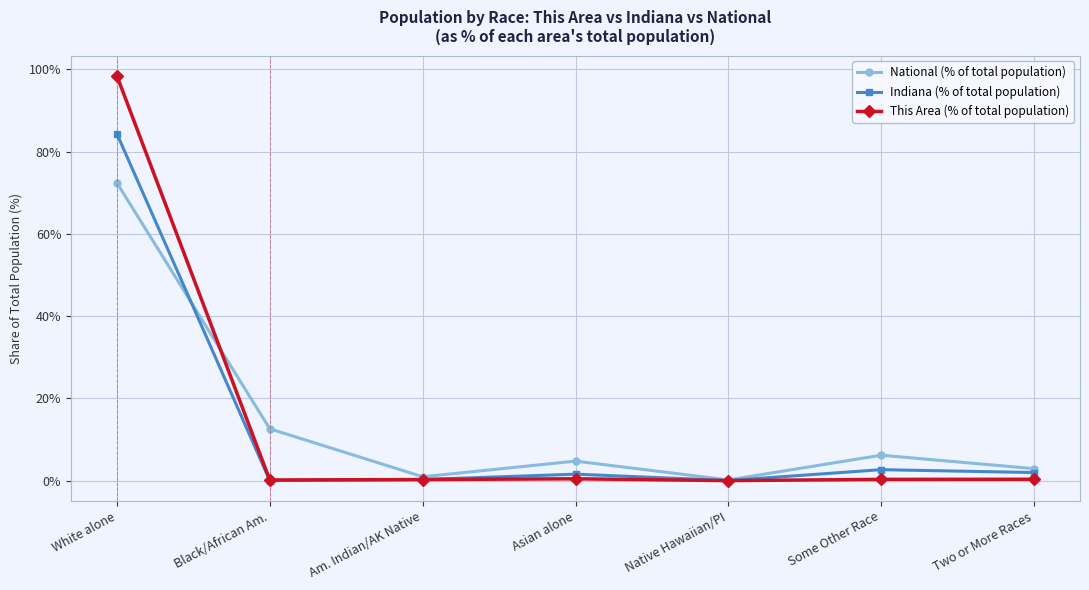

Rank the series by their maximum value, from lowest to highest.

National (% of total population), Indiana (% of total population), This Area (% of total population)